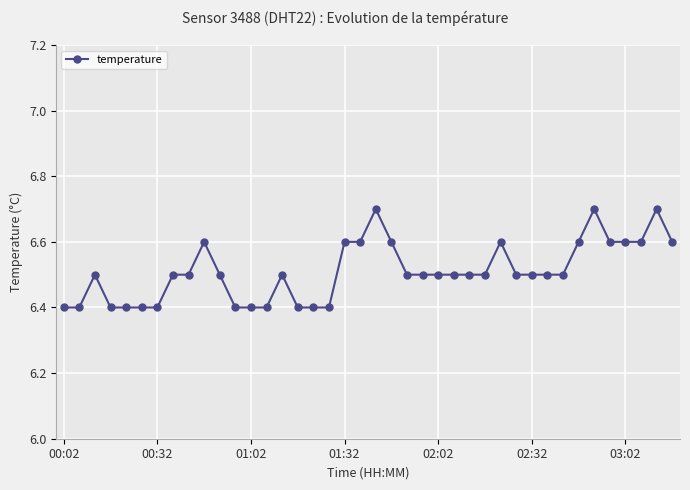

What is the minimum value shown in the chart?

6.4